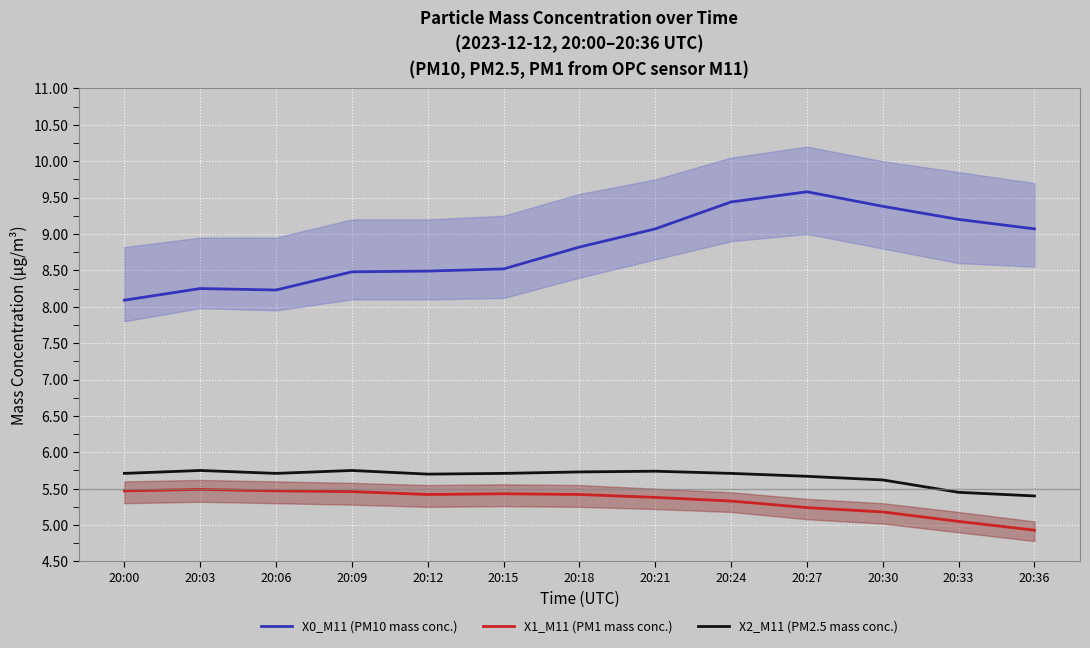

What are all the series names shown in the legend?

X0_M11 (PM10 mass conc.), X1_M11 (PM1 mass conc.), X2_M11 (PM2.5 mass conc.)